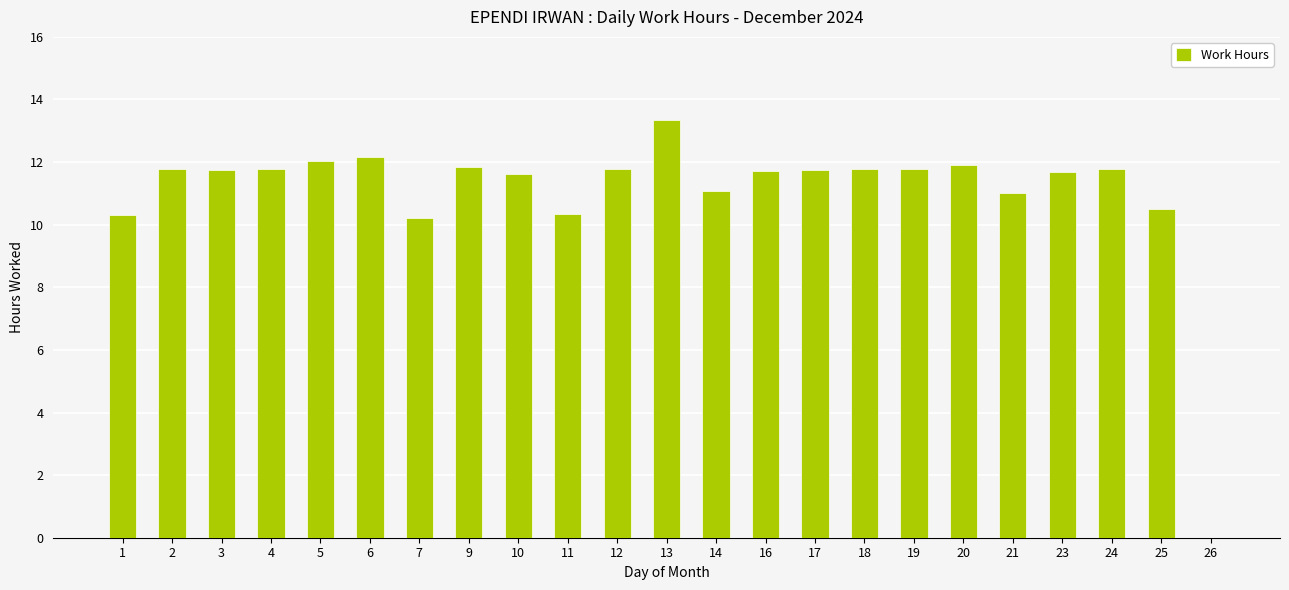

What is the sum of the values at 9 and 1?

22.2